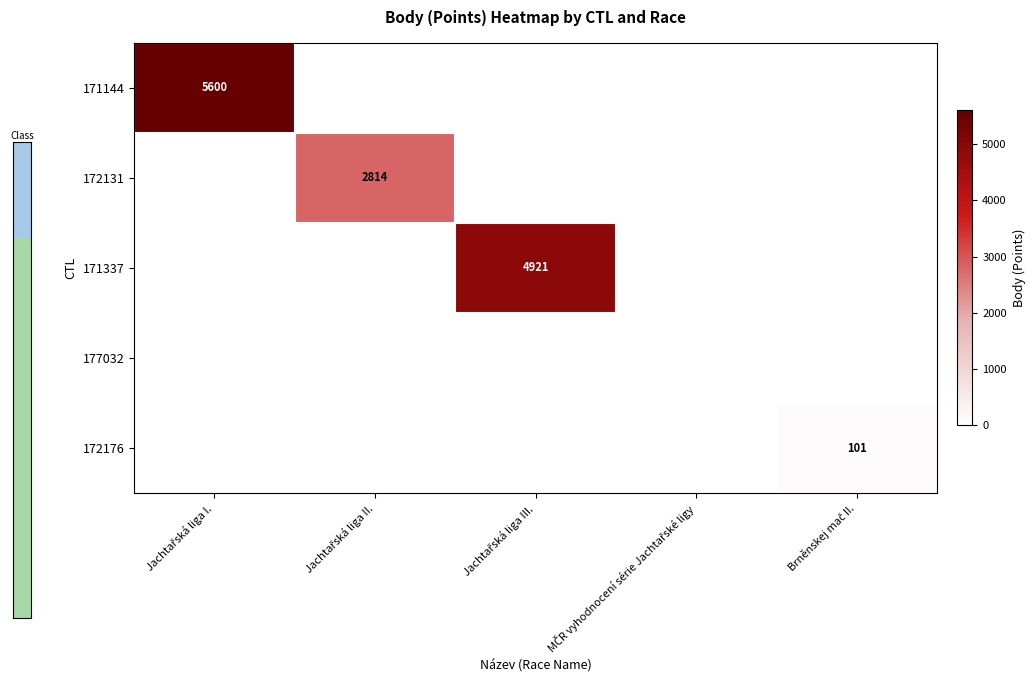

Count the number of data series in this chart.

5